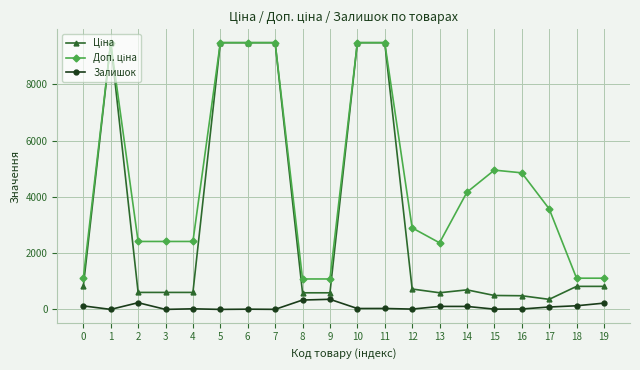

What is the spread (max minus min) of values at 19?

886.2